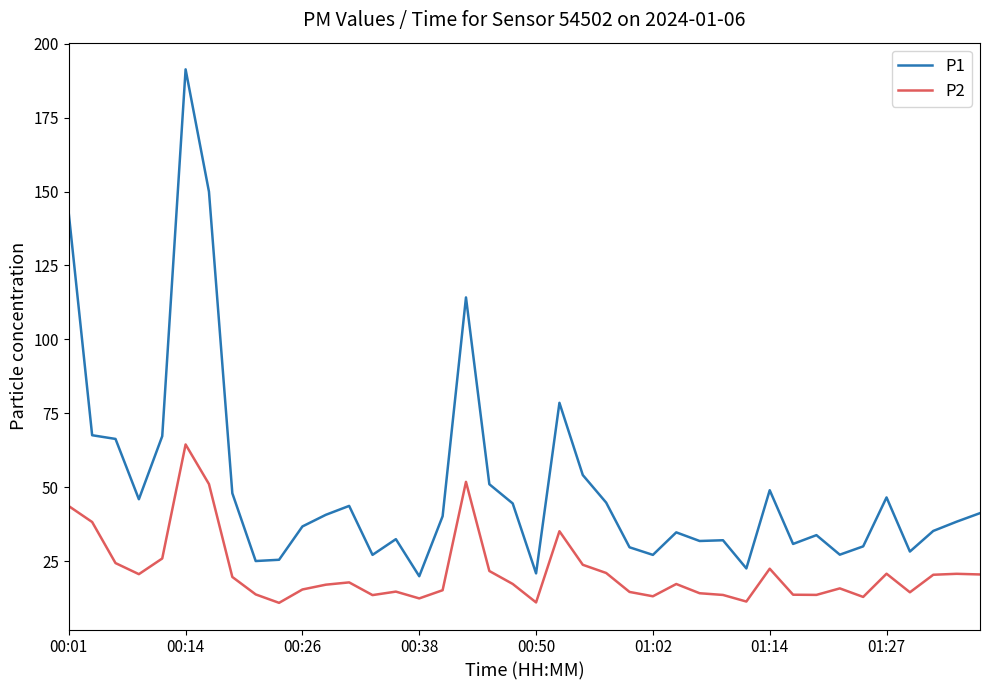

List the series in order of their peak value, highest first.

P1, P2